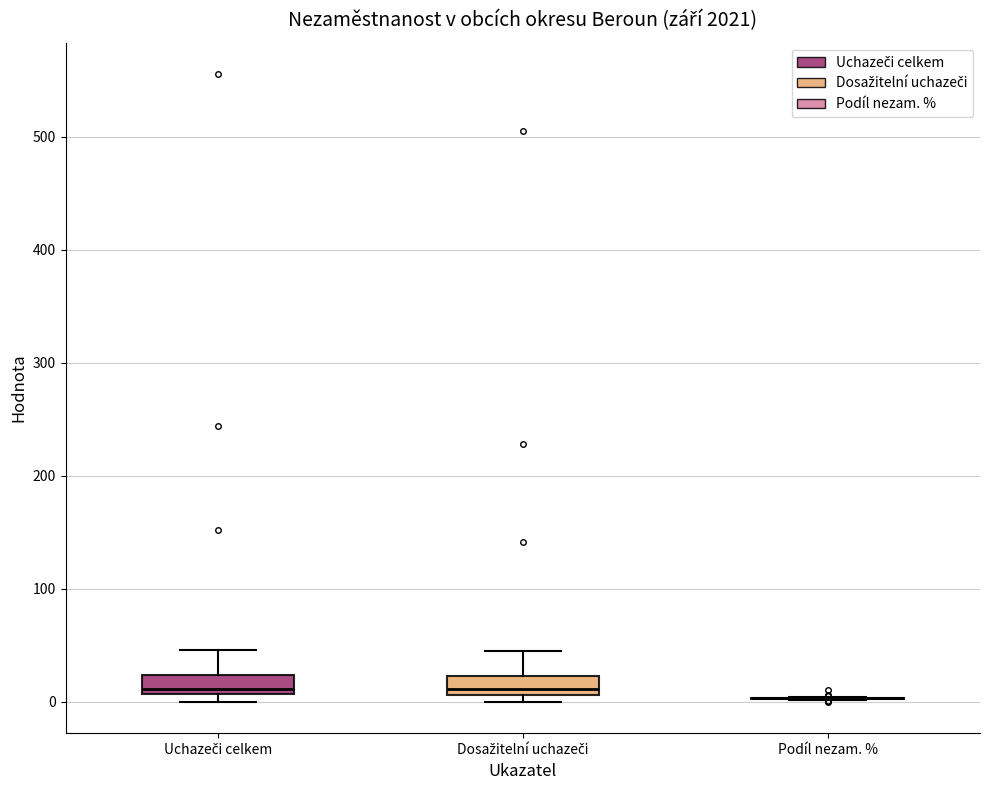

Where is the upper edge of the box for Dosažitelní uchazeči on the y-axis? The values are not printed on the chart, so give them approximately, as read against the axis.

20